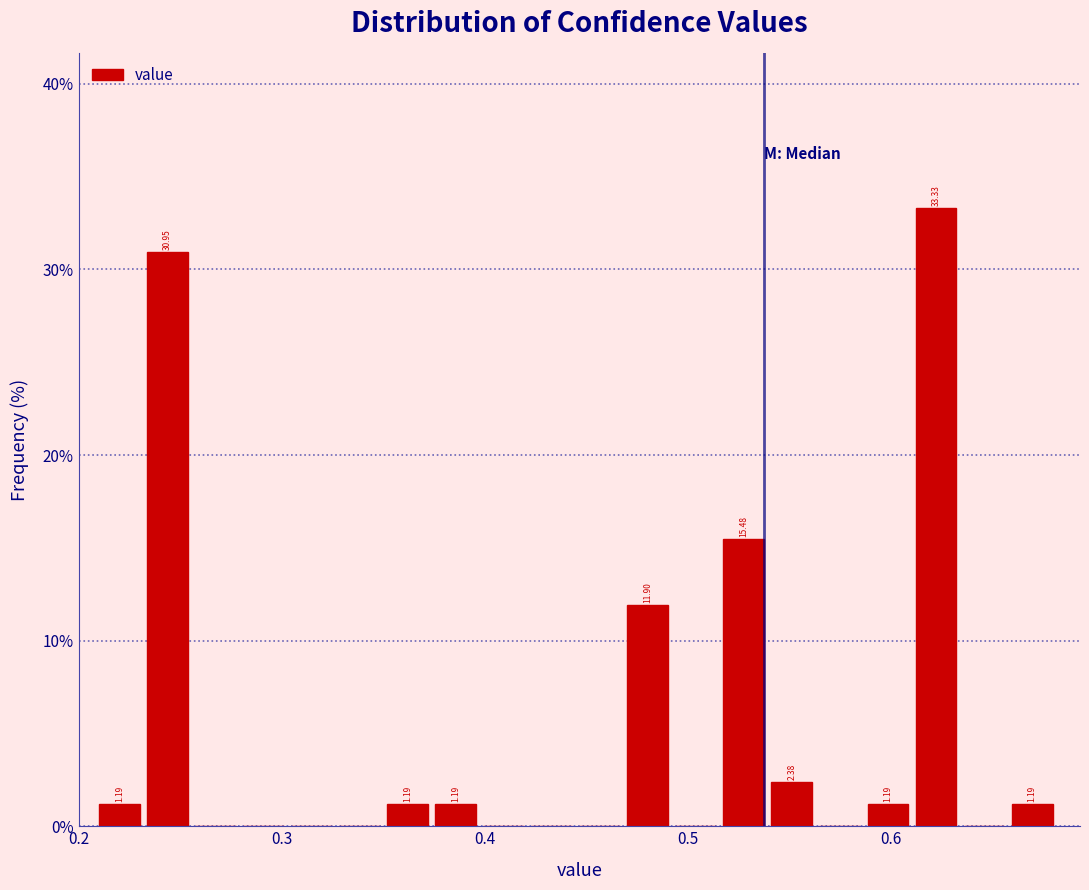

Read against the x-axis, roughly where is the centre of the tallest bar?

0.62